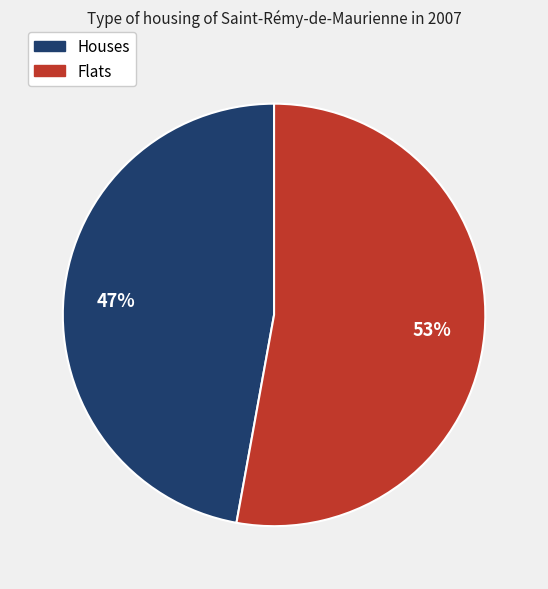

Which category accounts for the majority?

Flats